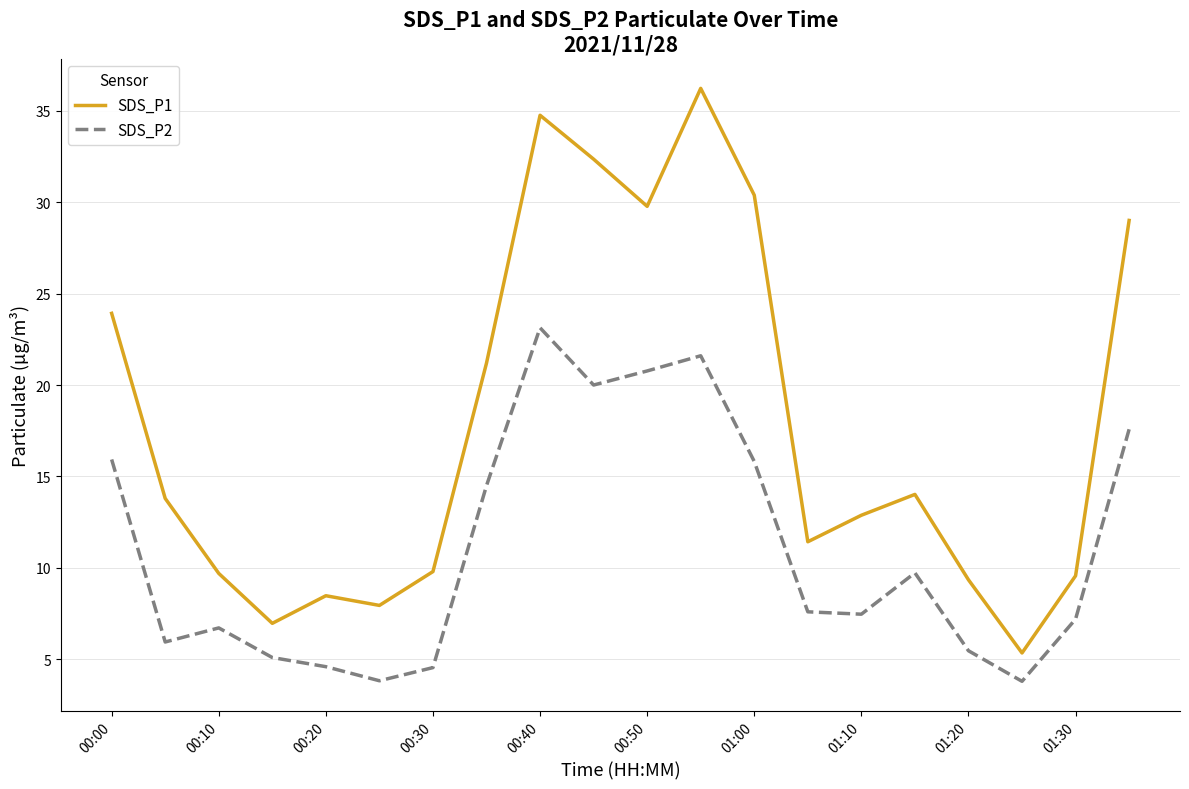

Which series has the widest spread of values?

SDS_P1